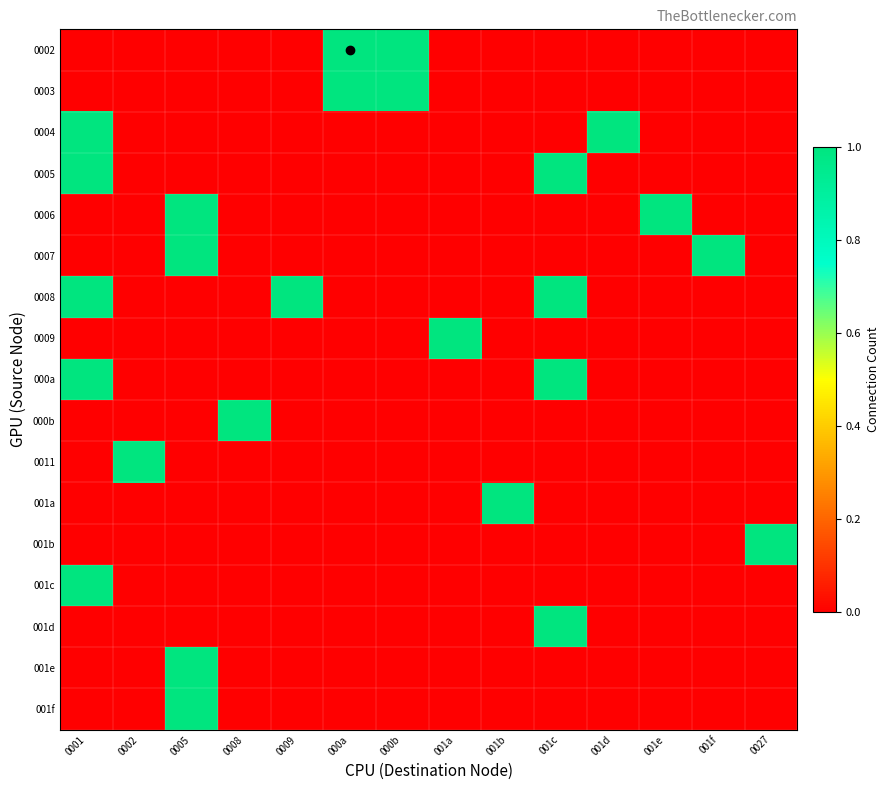

How many data points does each series have?

14